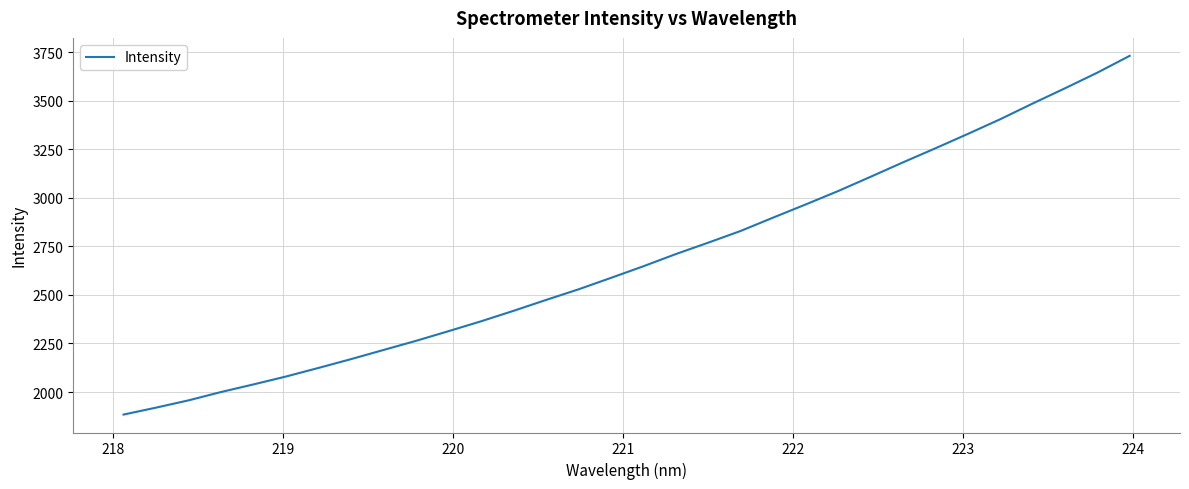

True or false: the data has more than 1 interior local peaks.

False